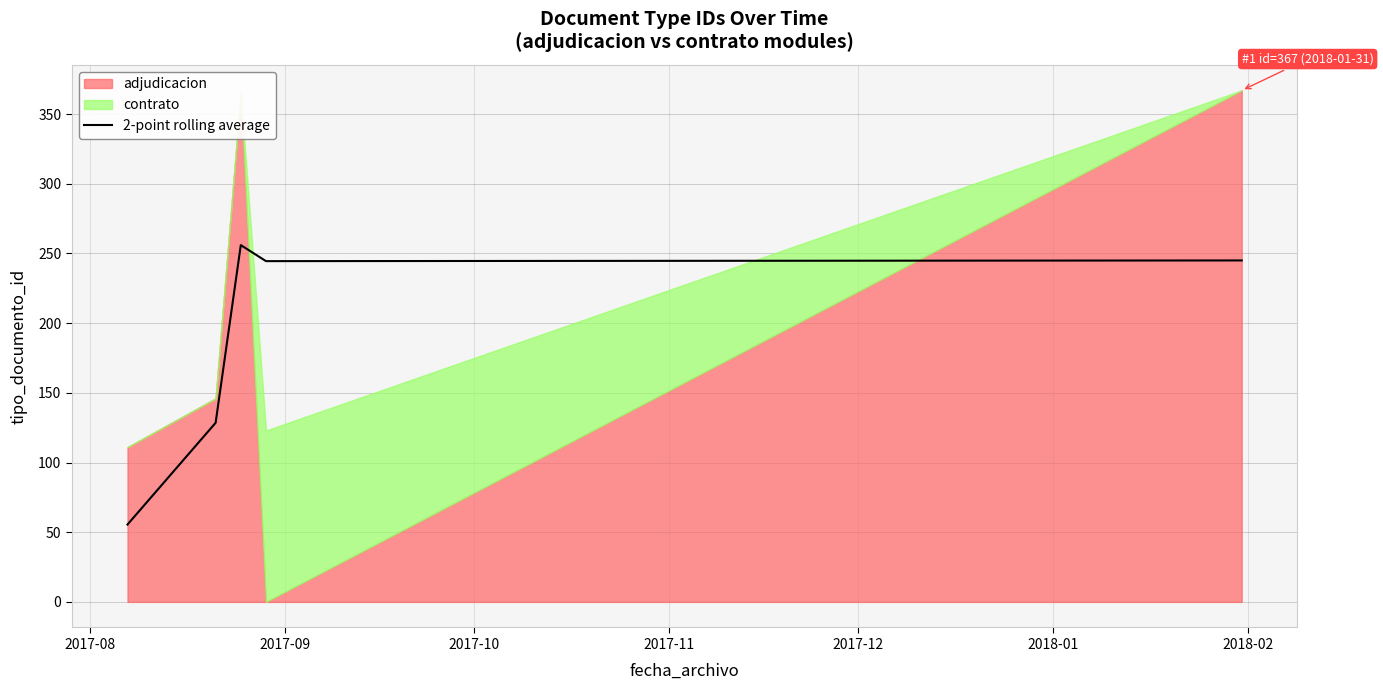

The value at 2017-12 is 245.0. True or false?

True